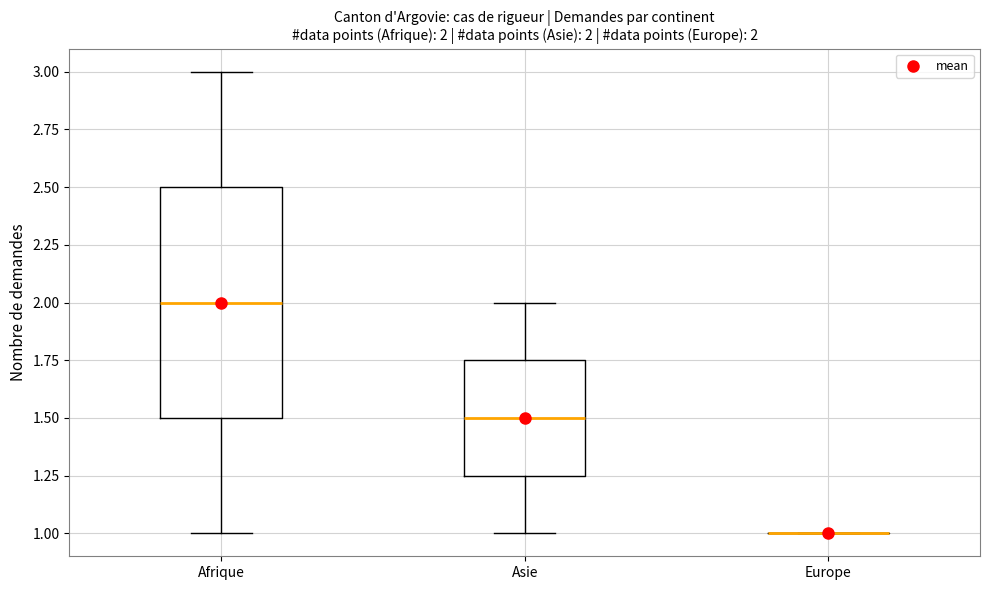

Comparing the boxes themselves (not the whiskers), which one is the tallest?

Afrique